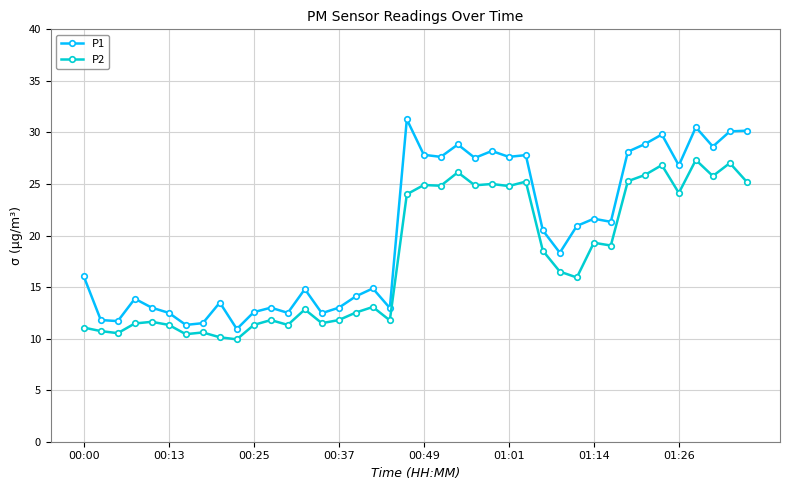

What is the value of the P1 point at the 4th from the left?

13.9